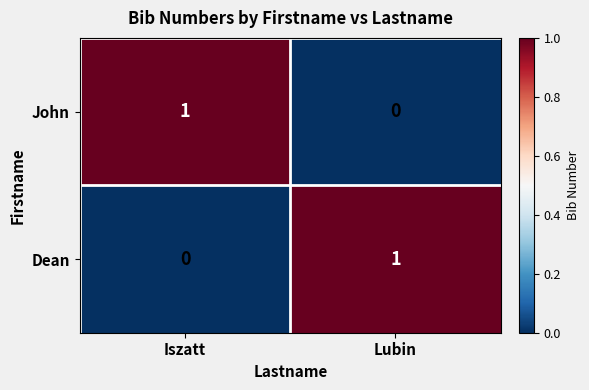

Is it true that Dean equals -1 at Iszatt?

False